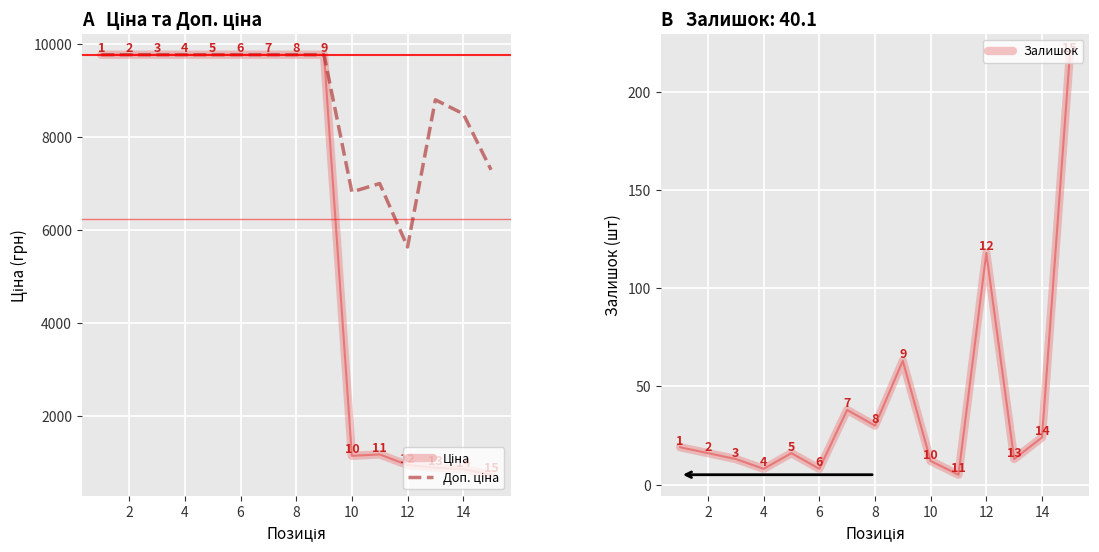

How many series are shown in this chart?

3